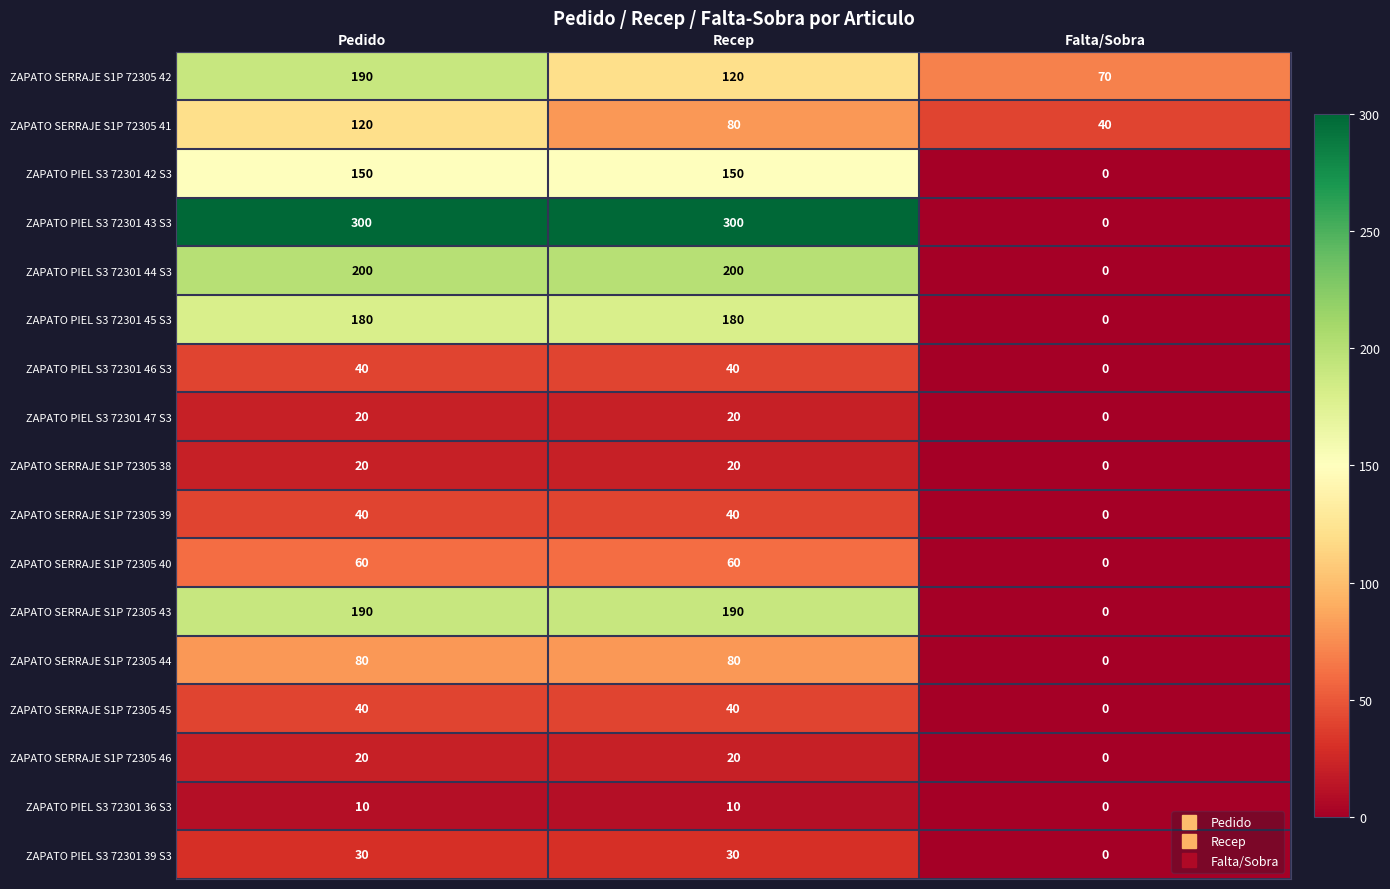

What is the sum of all ZAPATO SERRAJE S1P 72305 45 values?

80